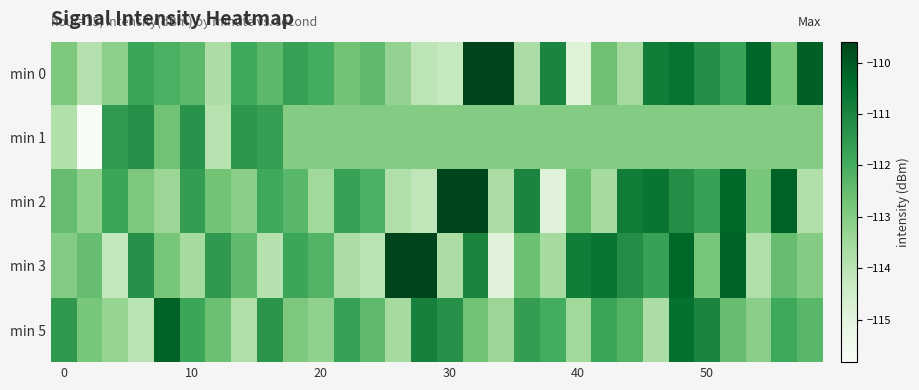

Which series has the largest total across all categories?

min 0